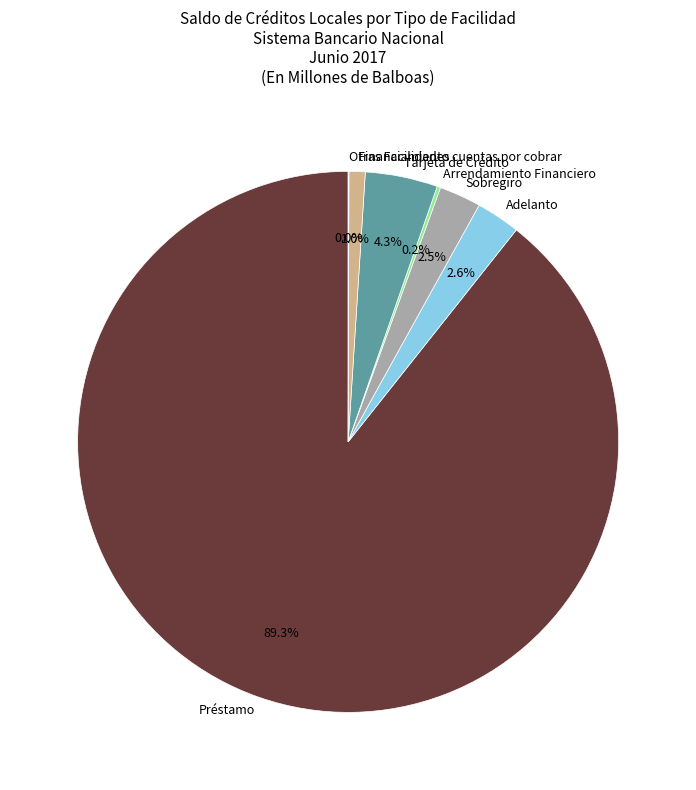

Which slice represents more than half of the pie?

Préstamo